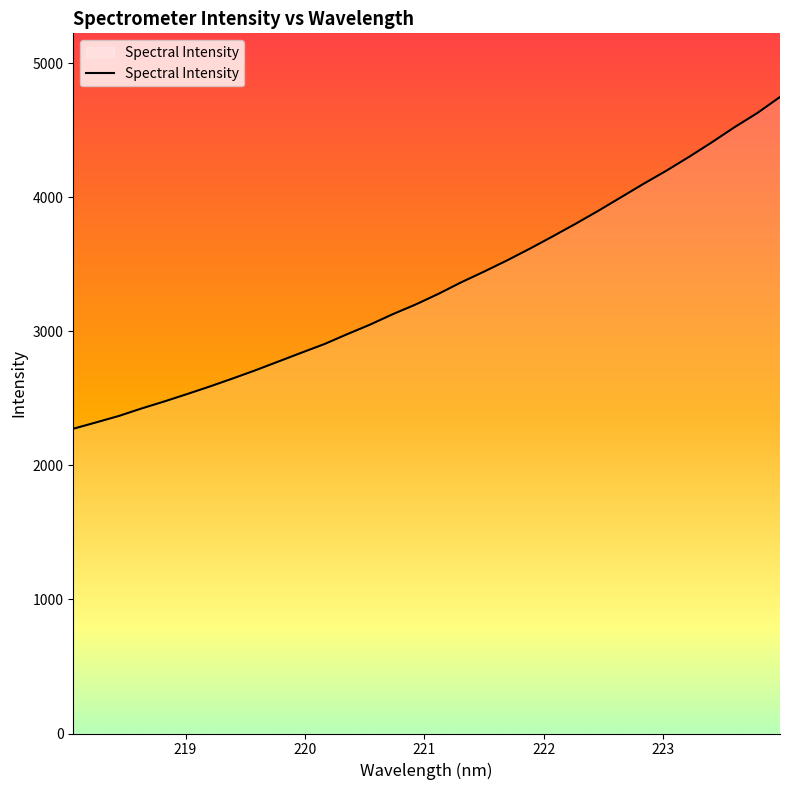

What is the smallest value displayed?

2273.3